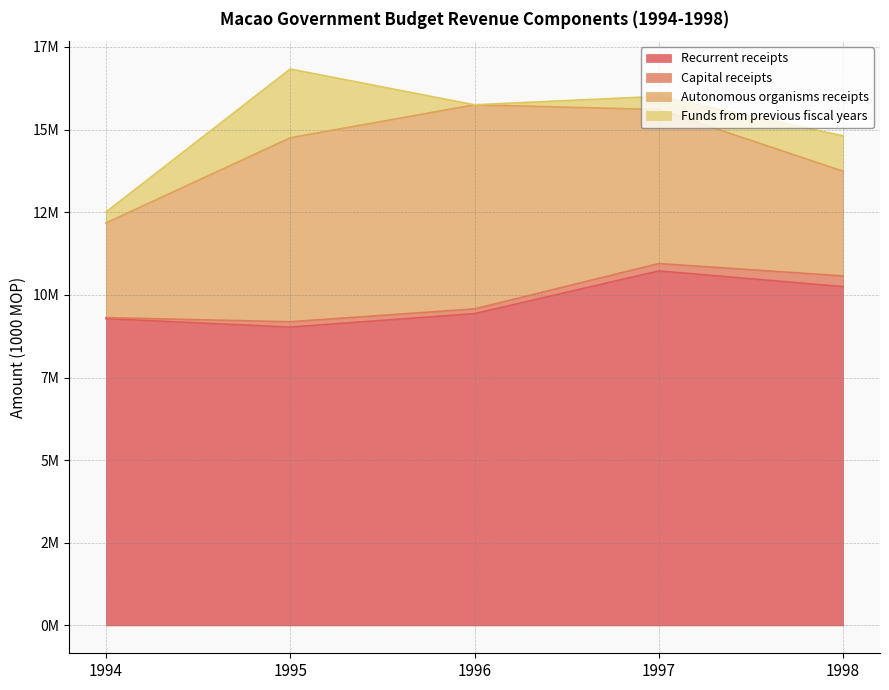

True or false: Recurrent receipts and Capital receipts intersect in this chart.

False